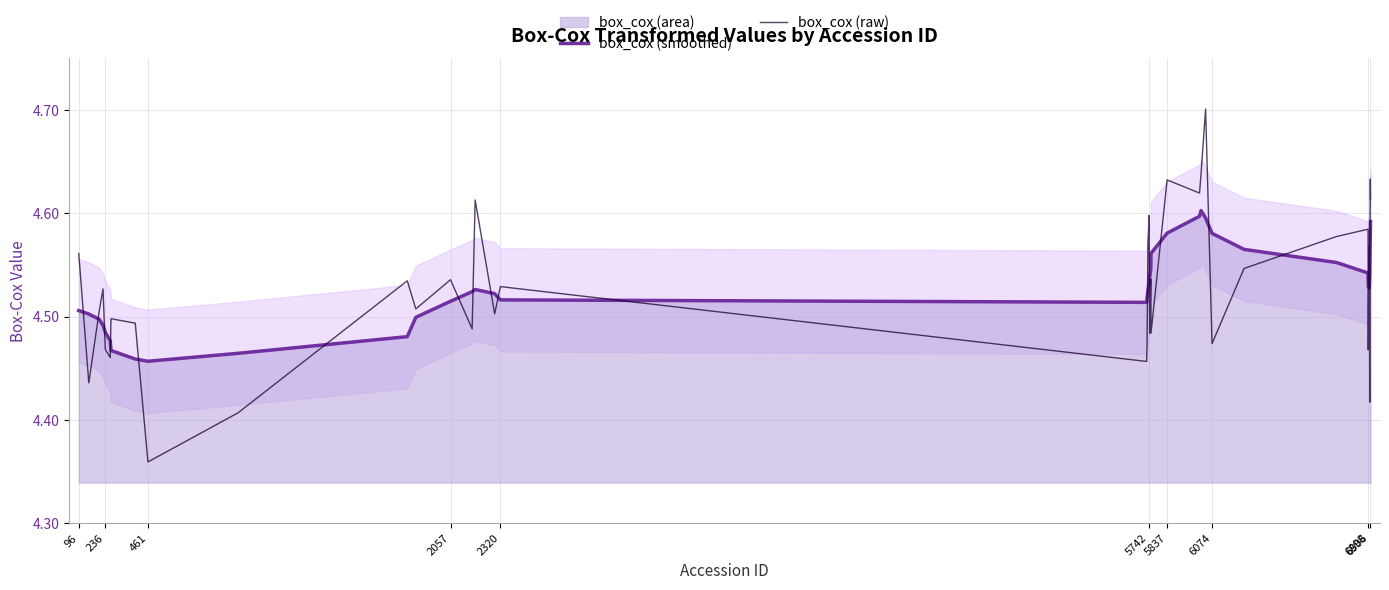

How many lines are shown in the chart?

2